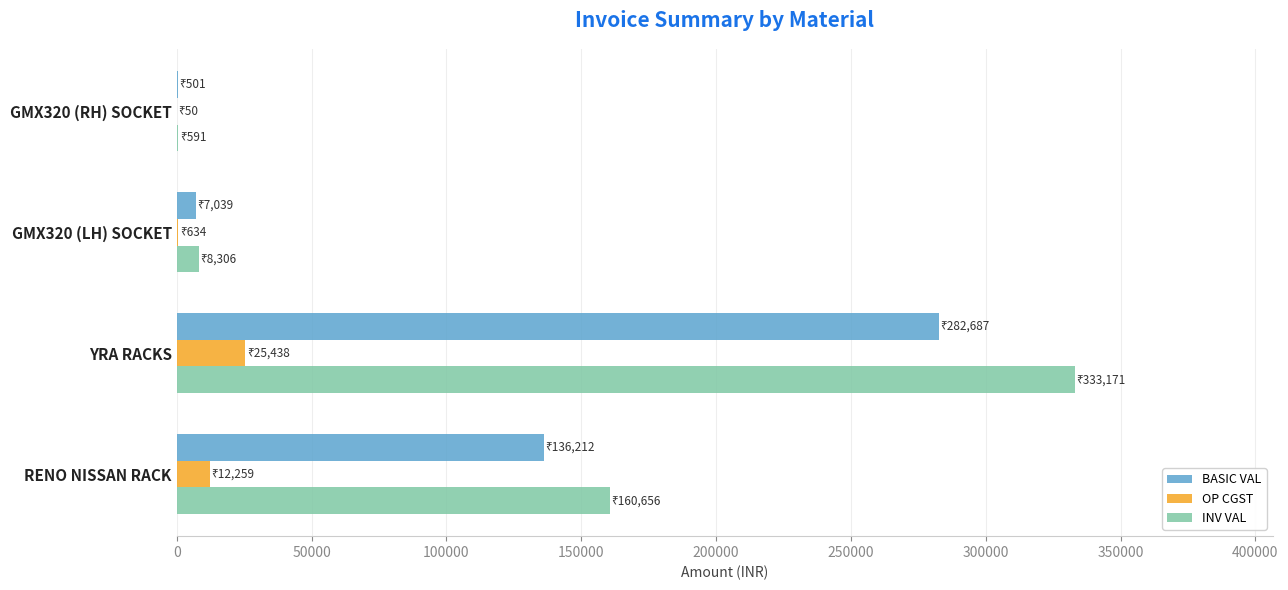

Read the OP CGST value at RENO NISSAN RACK.

12259.1